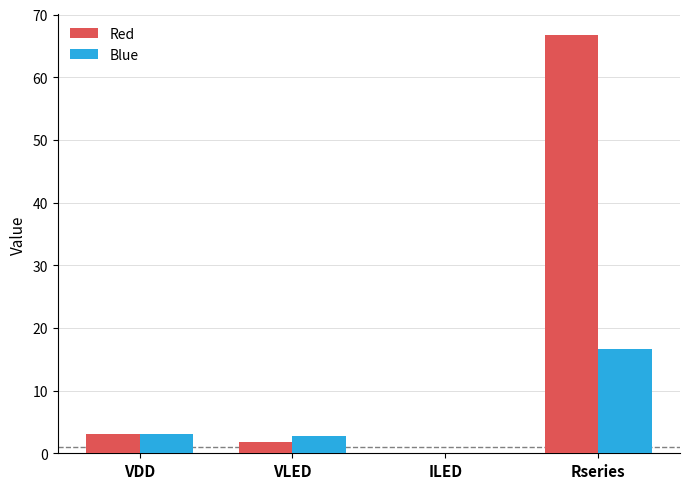

What is the difference between the Blue values at Rseries and VDD?

13.7